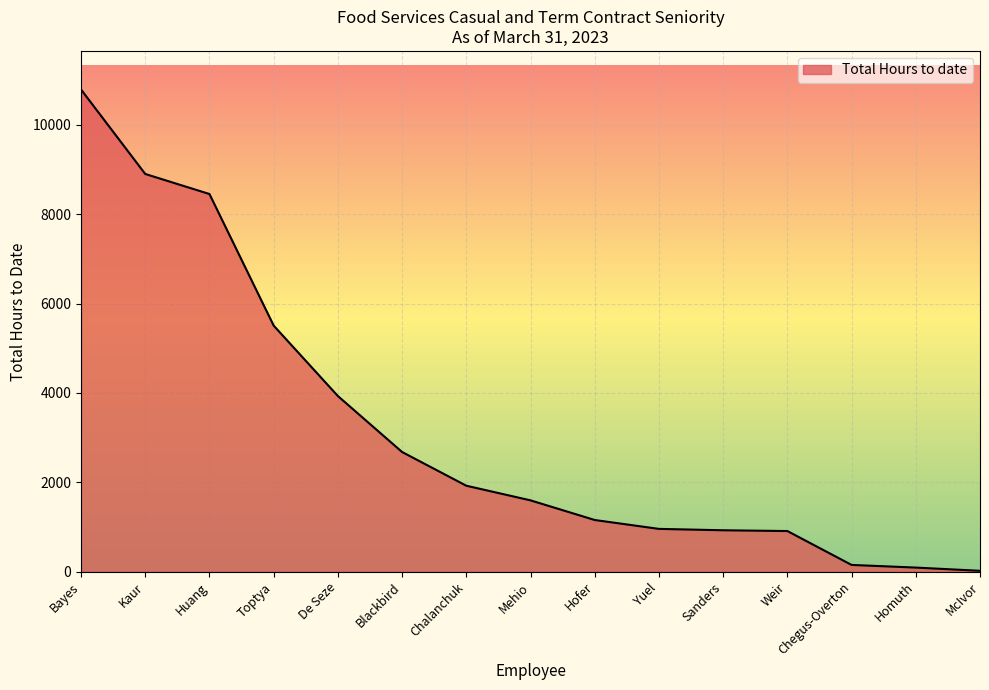

How many lines are shown in the chart?

1